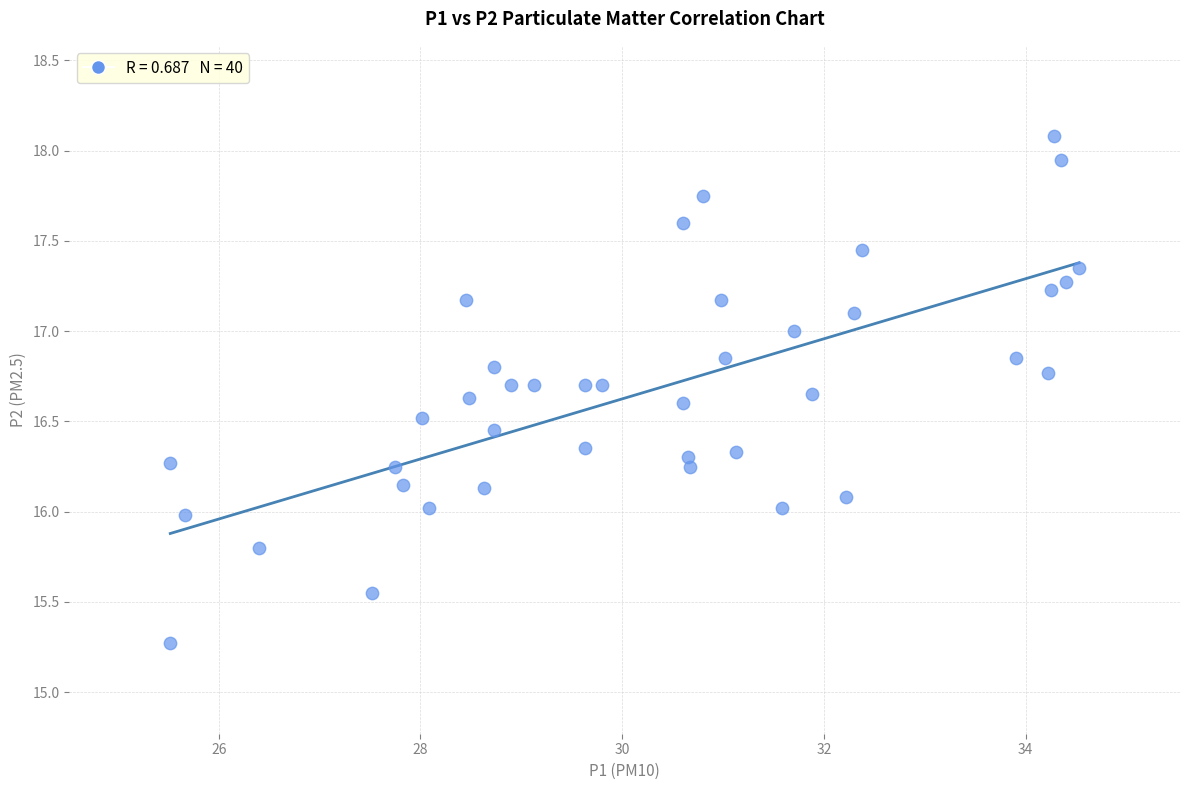

What is the range of X values (max minus min)?

9.0